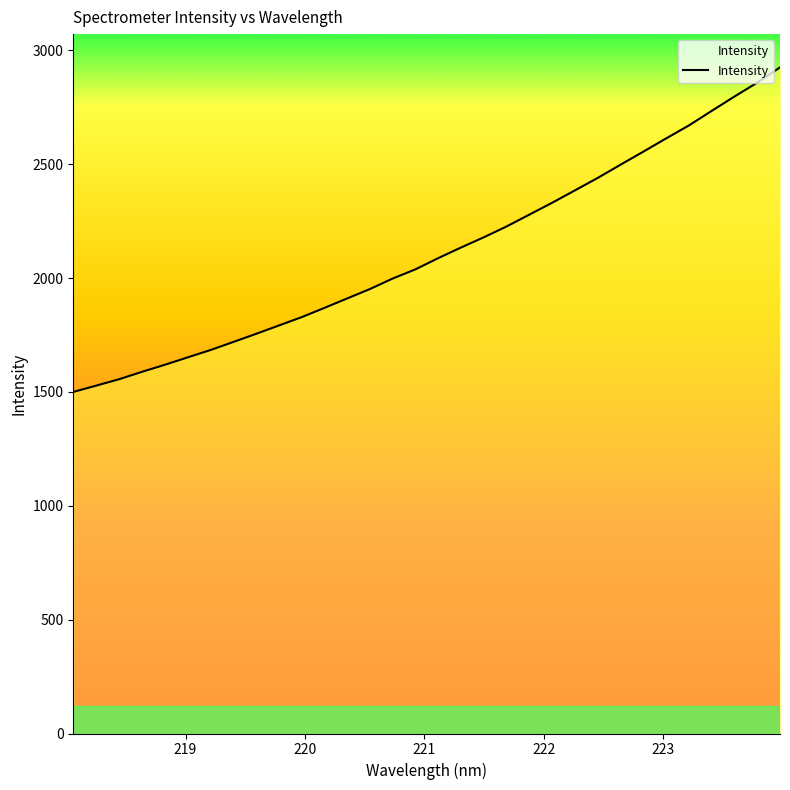

True or false: there are more than 1 points higher than both neighbors.

False